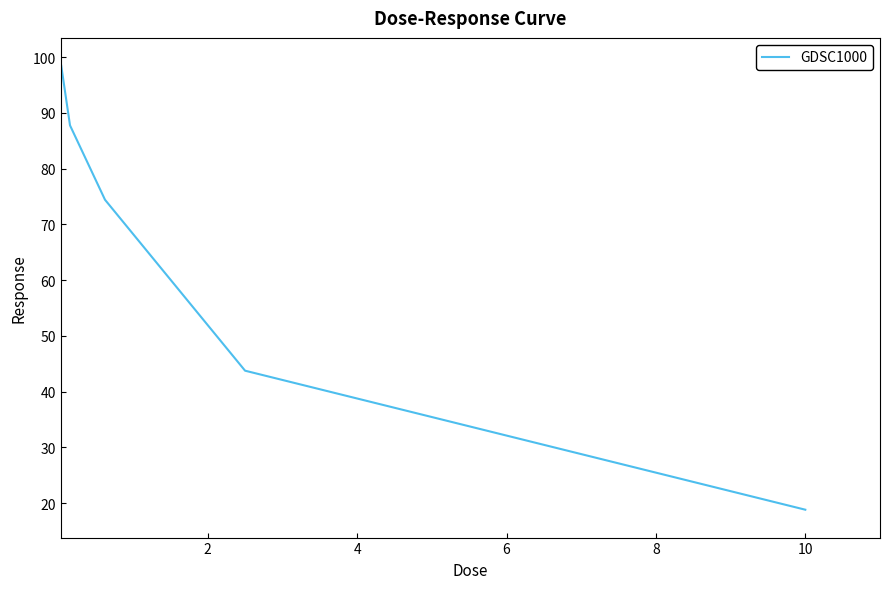

What is the minimum value shown in the chart?

18.8